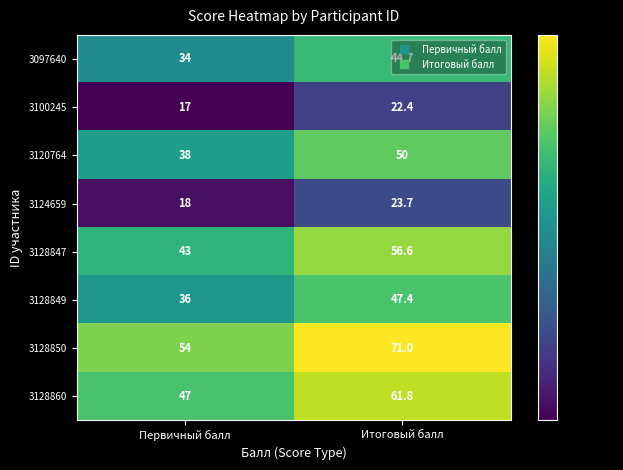

Rank the series by their maximum value, from highest to lowest.

3128850, 3128860, 3128847, 3120764, 3128849, 3097640, 3124659, 3100245